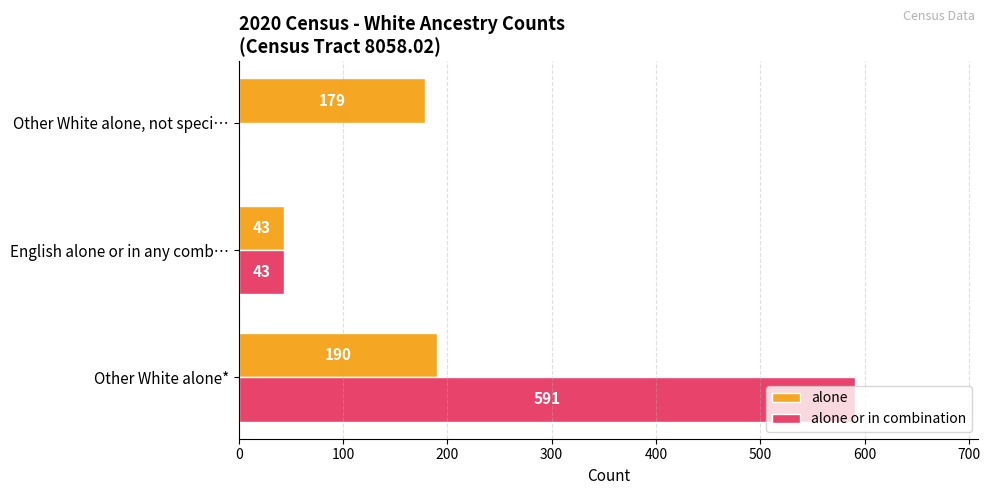

What is the average value of the alone series?

137